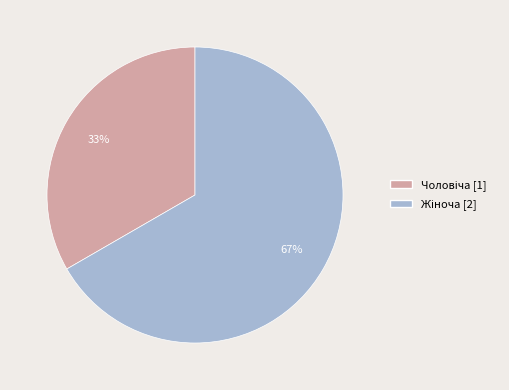

To the nearest percent, what is the average slice percentage?

50%